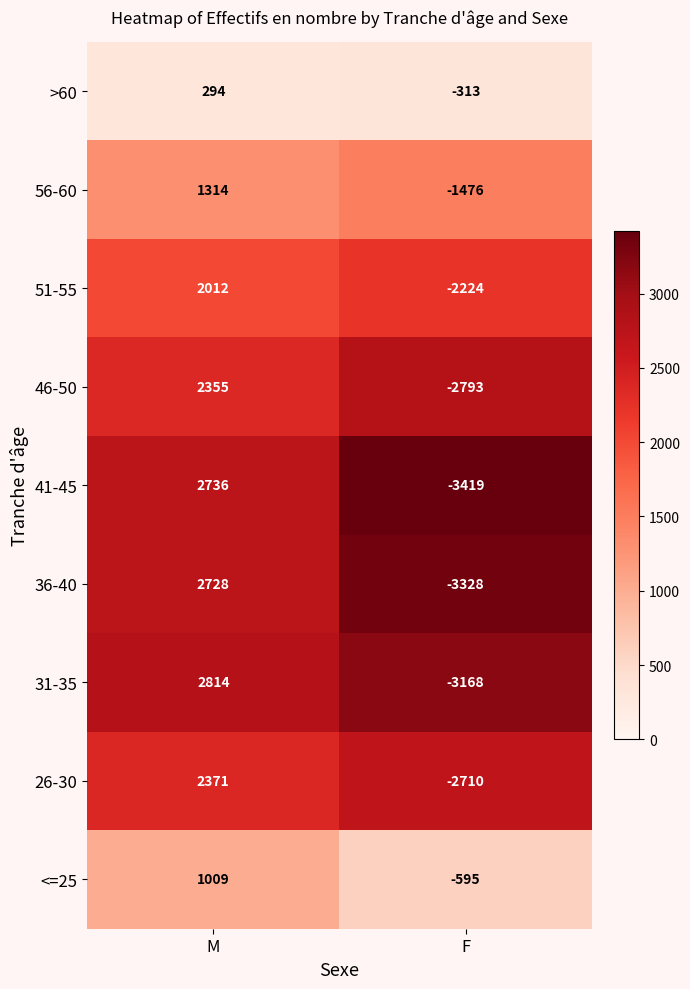

Which series has the largest total across all categories?

<=25